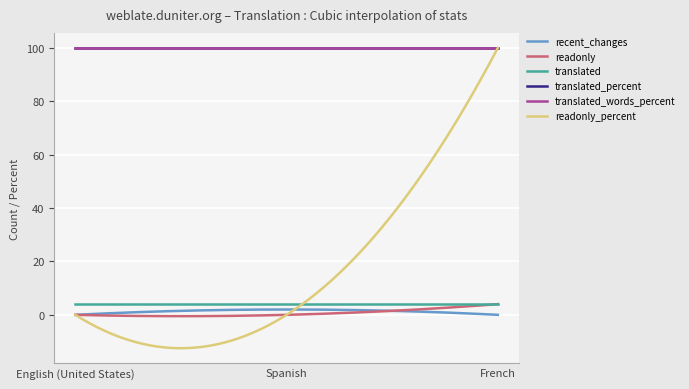

Does the chart display data point markers on the line(s)?

No